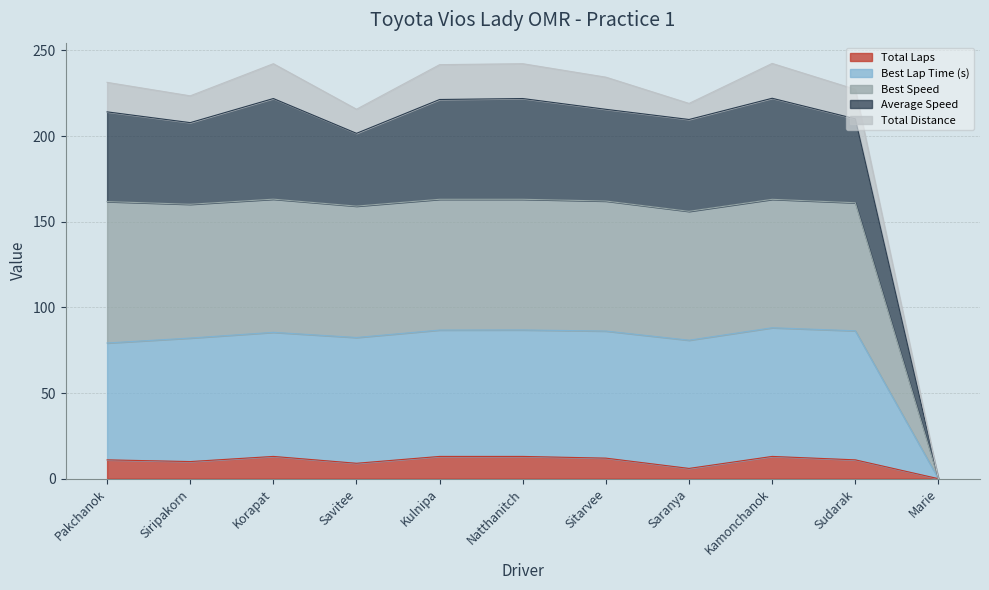

What is the highest value of the Total Laps series?

13.0